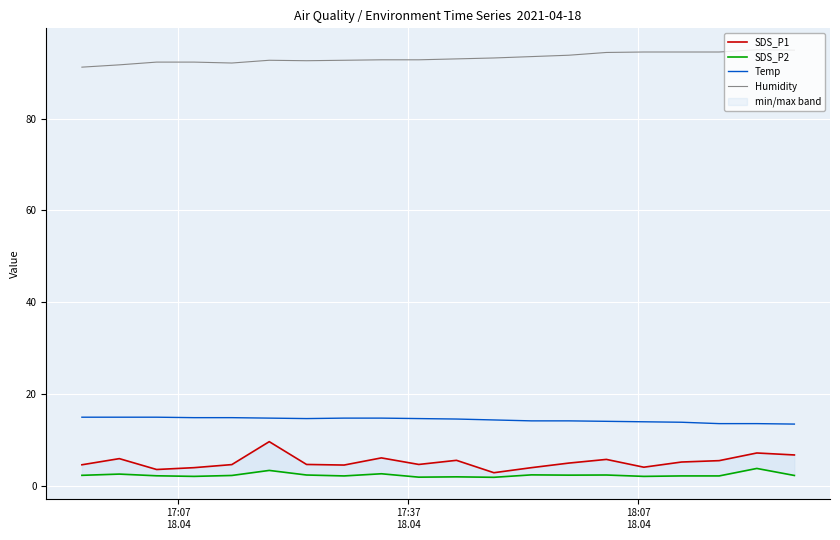

Which series has the largest range (max minus min)?

SDS_P1